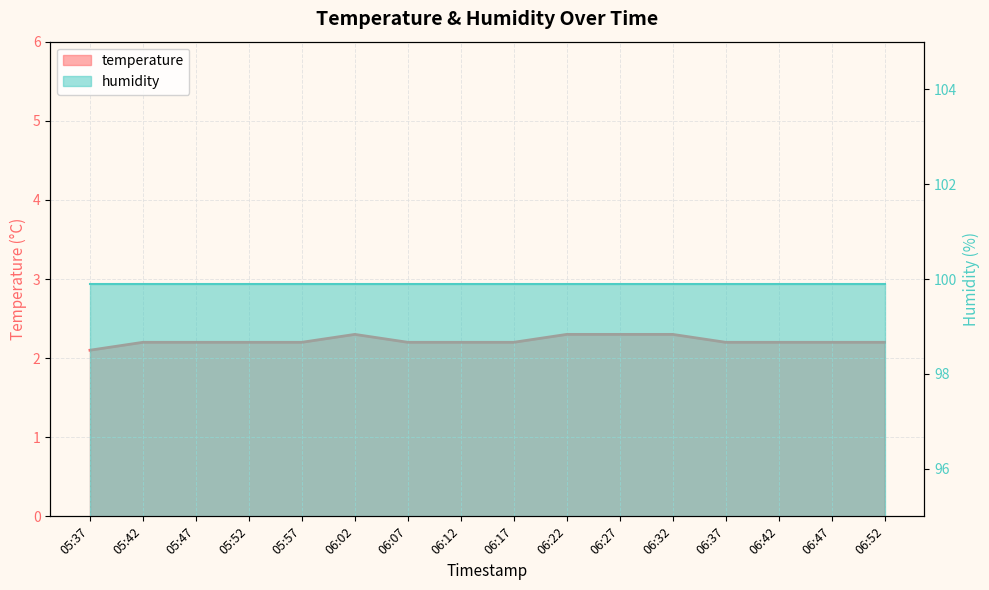

What is the change in value from 06:27 to 06:42?

-0.1